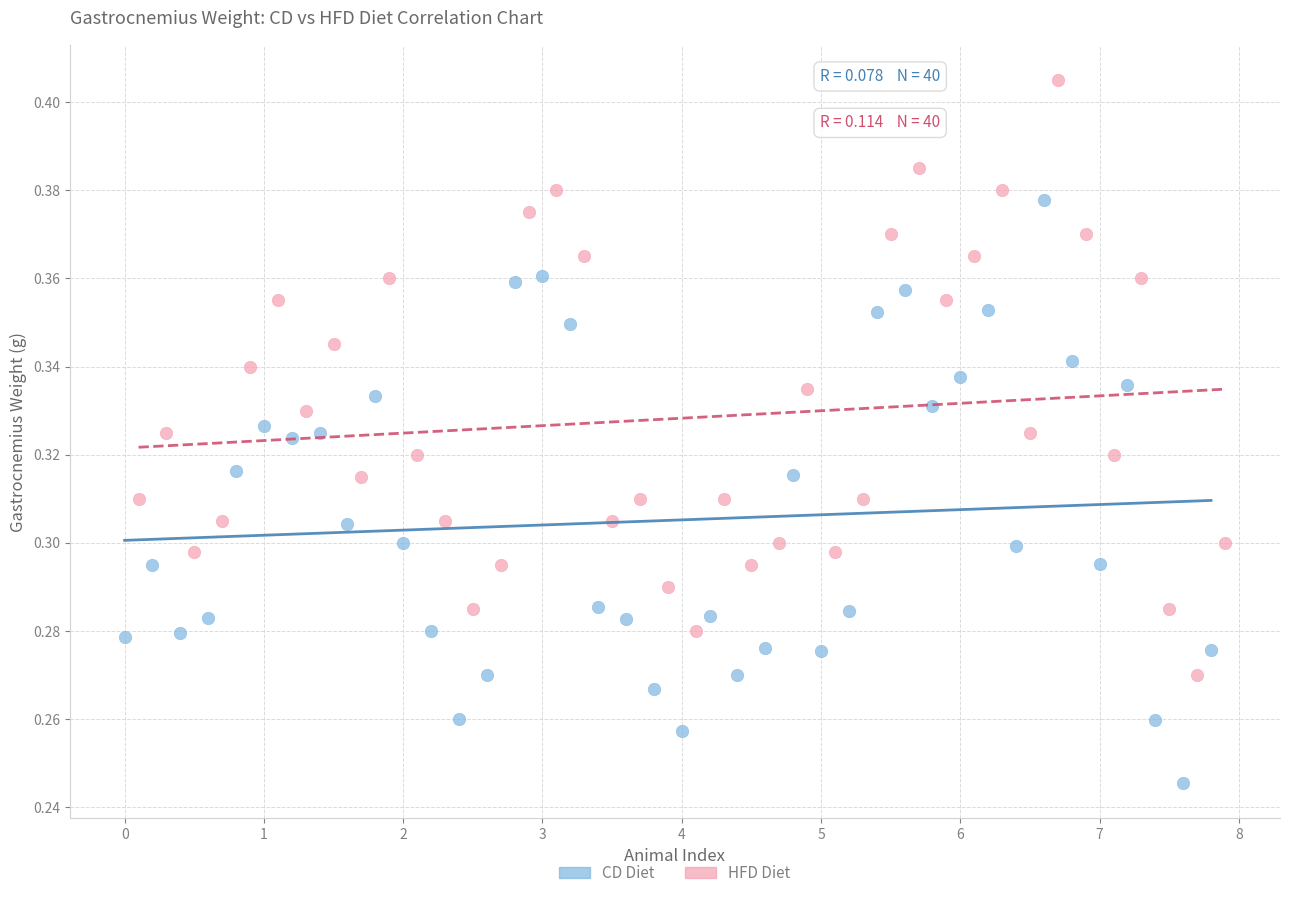

Which series contains the lowest Y value?

CD Diet